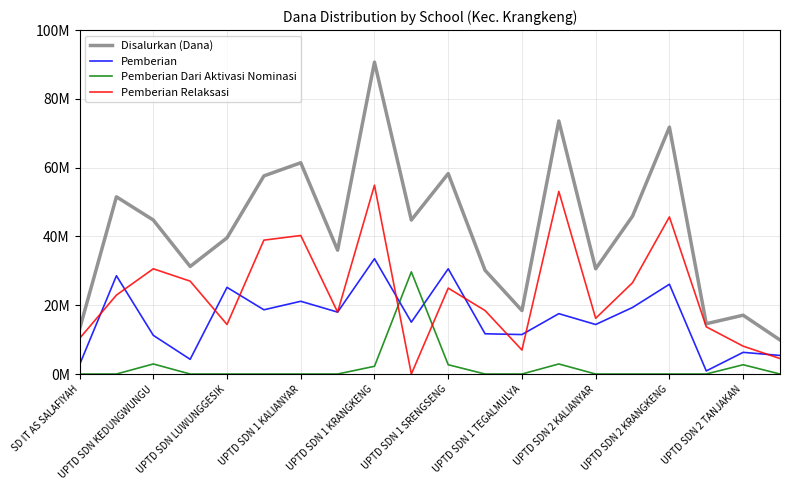

Does the chart have visible grid lines?

Yes